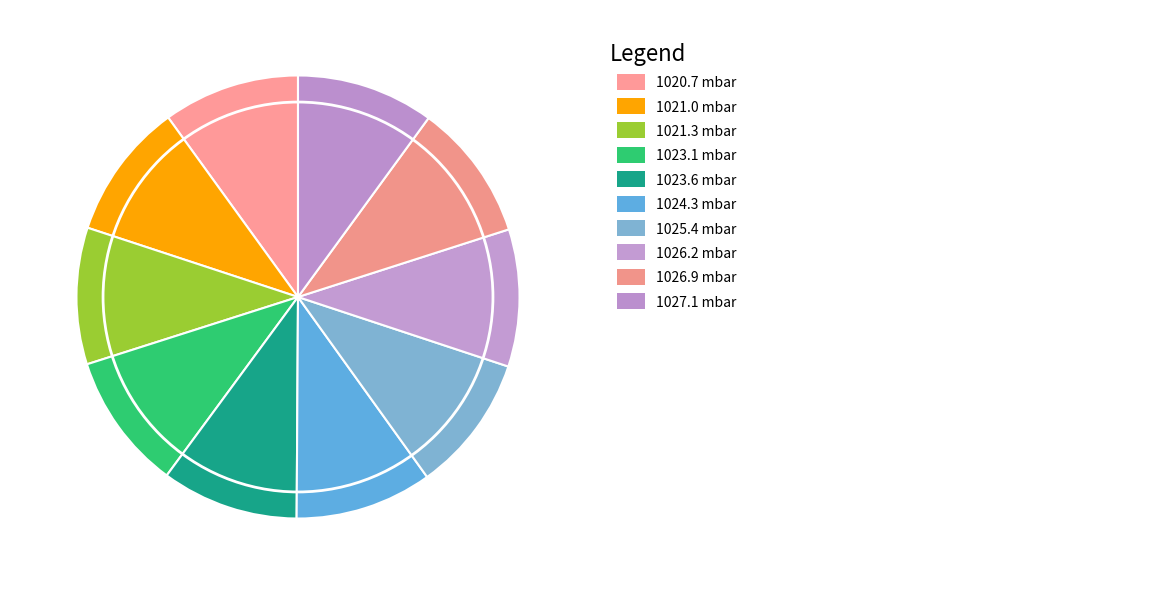

How many segments does this pie chart have?

10